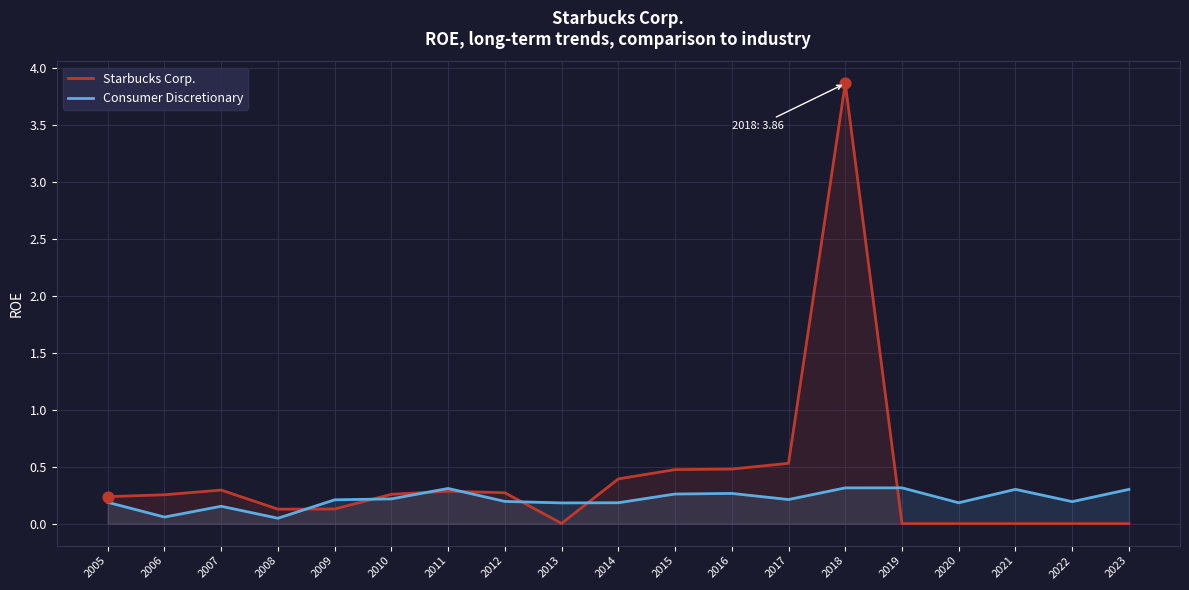

Which series has the largest total across all categories?

Starbucks Corp.